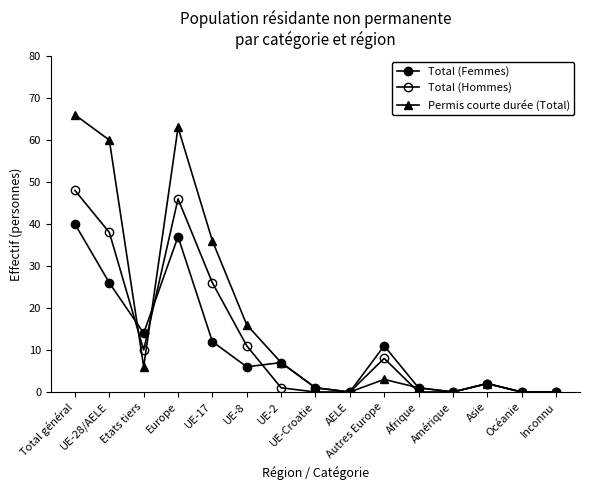

True or false: Total (Hommes) and Total (Femmes) intersect in this chart.

True